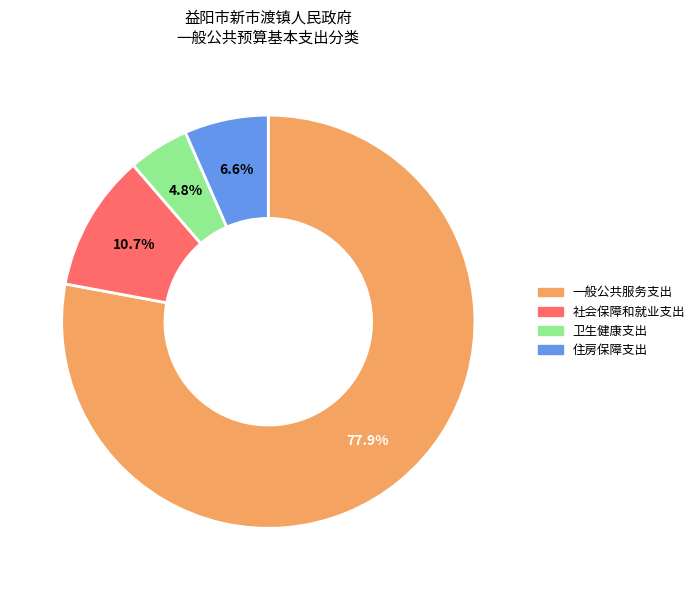

What is the smallest slice in the pie chart?

卫生健康支出